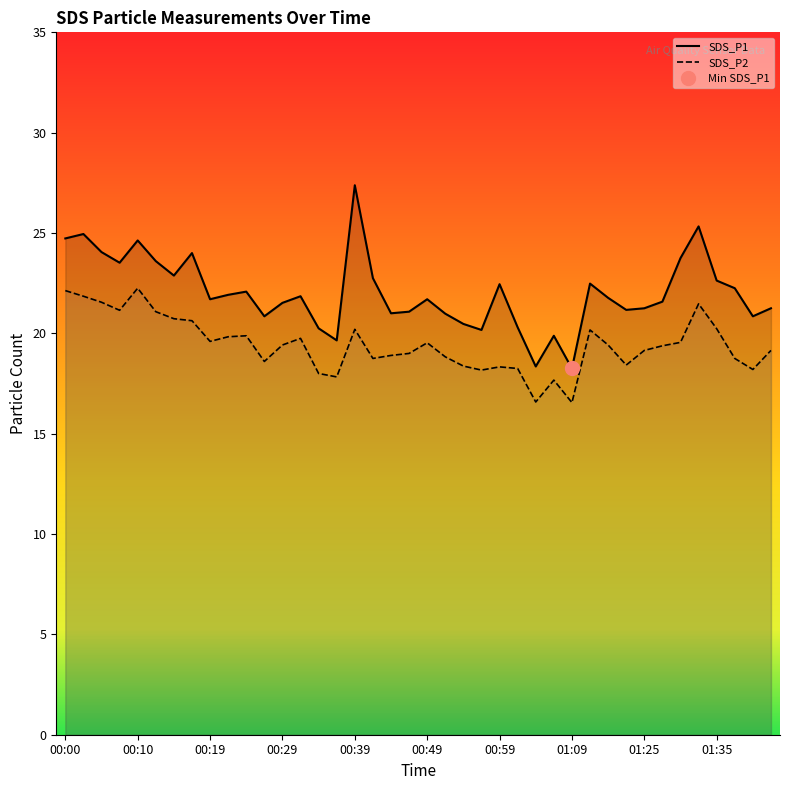

The SDS_P2 series shows 4.9 at 00:34. True or false?

False